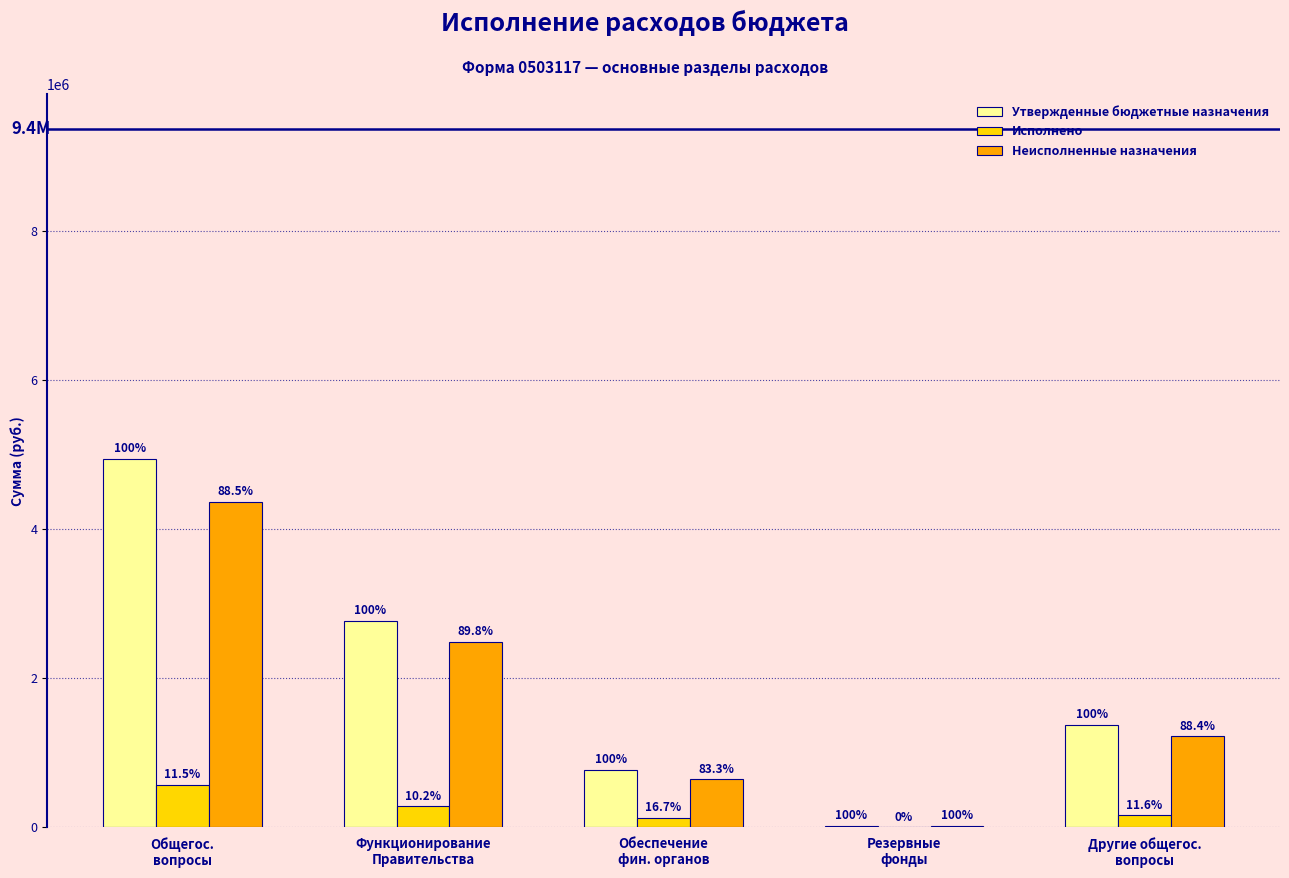

What is the label of the 4th bar from the right?

Функционирование
Правительства